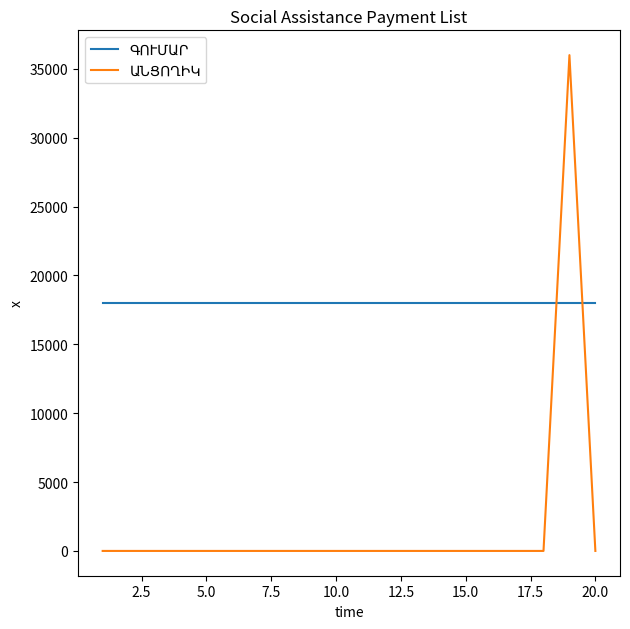

What is the greatest value displayed?

36000